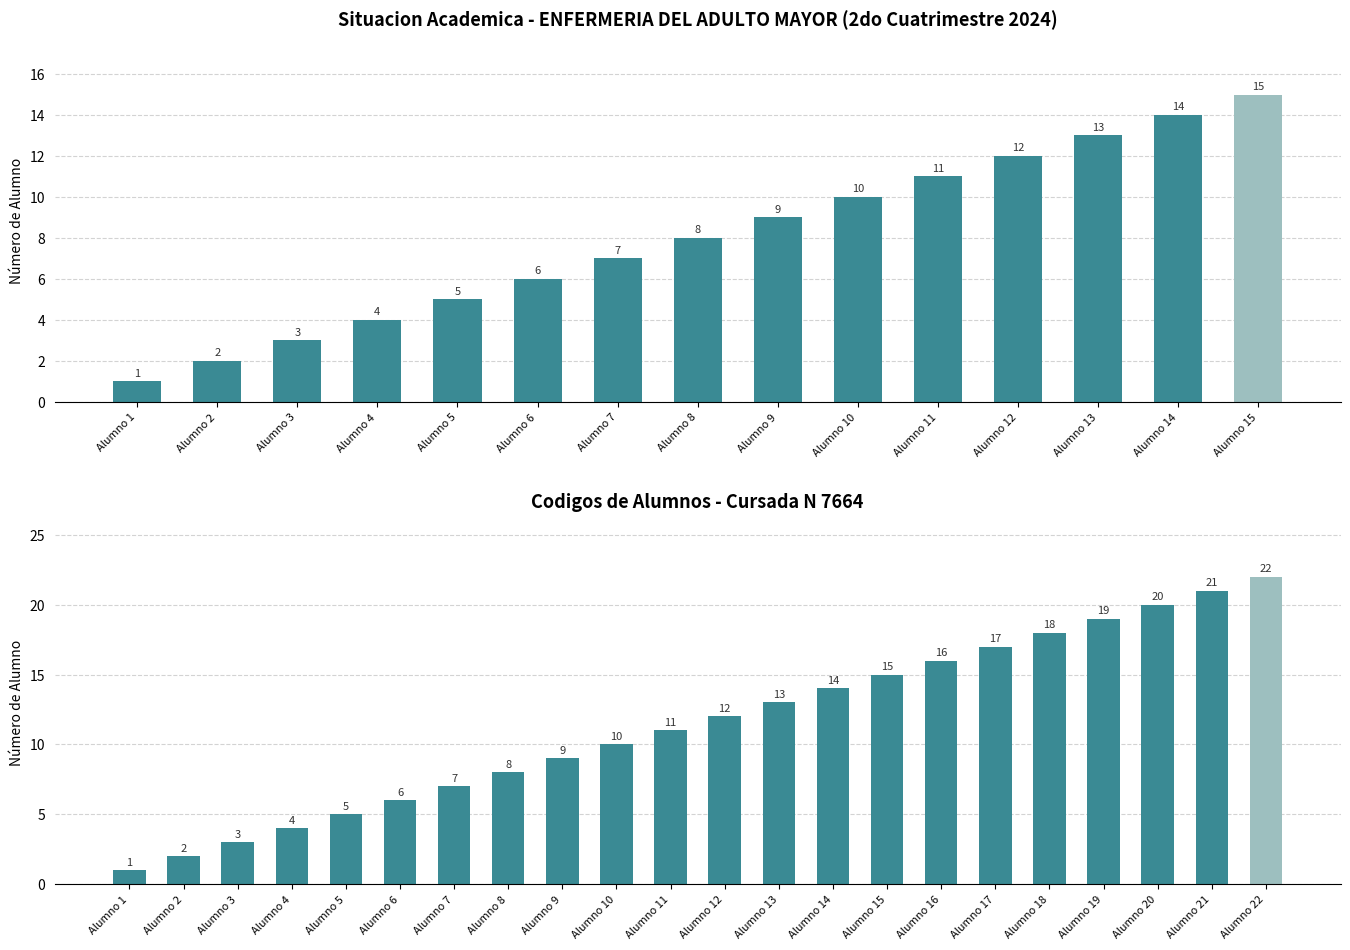

What is the difference between the maximum and minimum values?

21